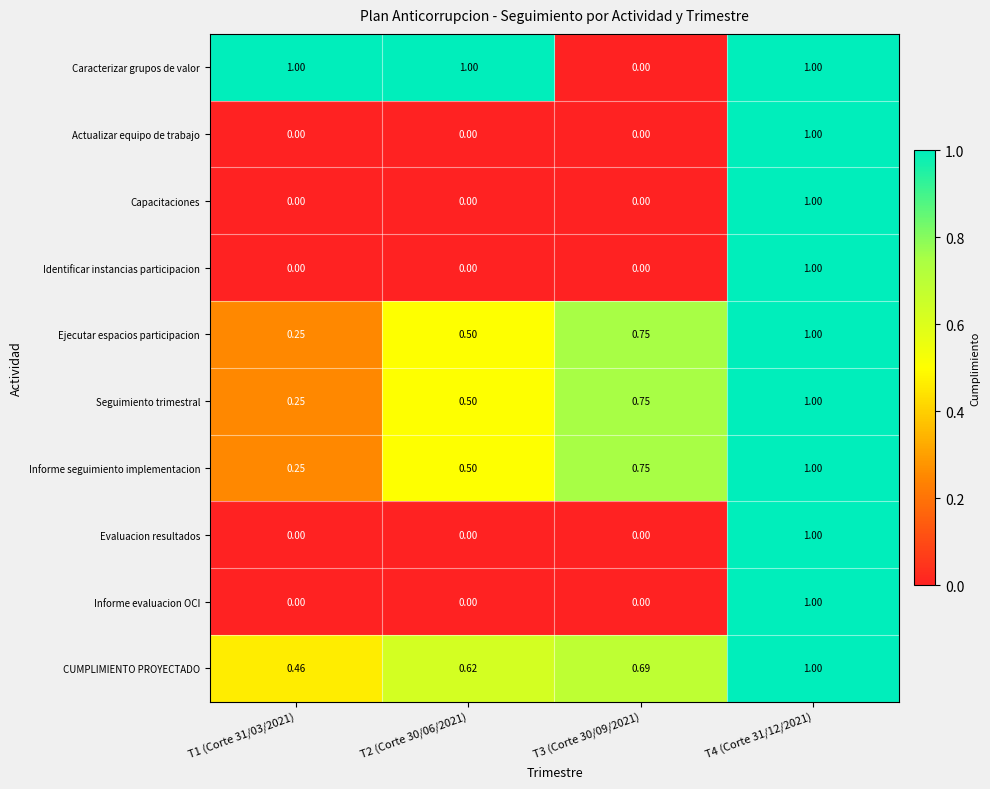

Between T2 (Corte 30/06/2021) and T3 (Corte 30/09/2021), which series saw the biggest shift?

Caracterizar grupos de valor